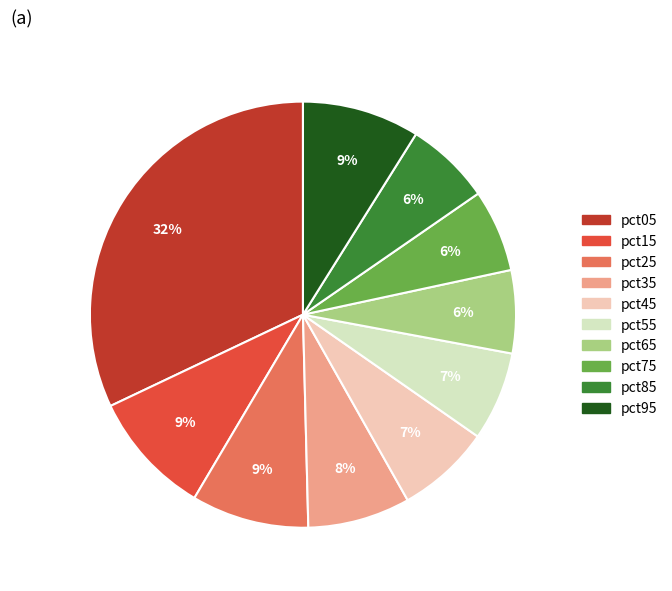

Which category has the biggest portion of the pie?

pct05